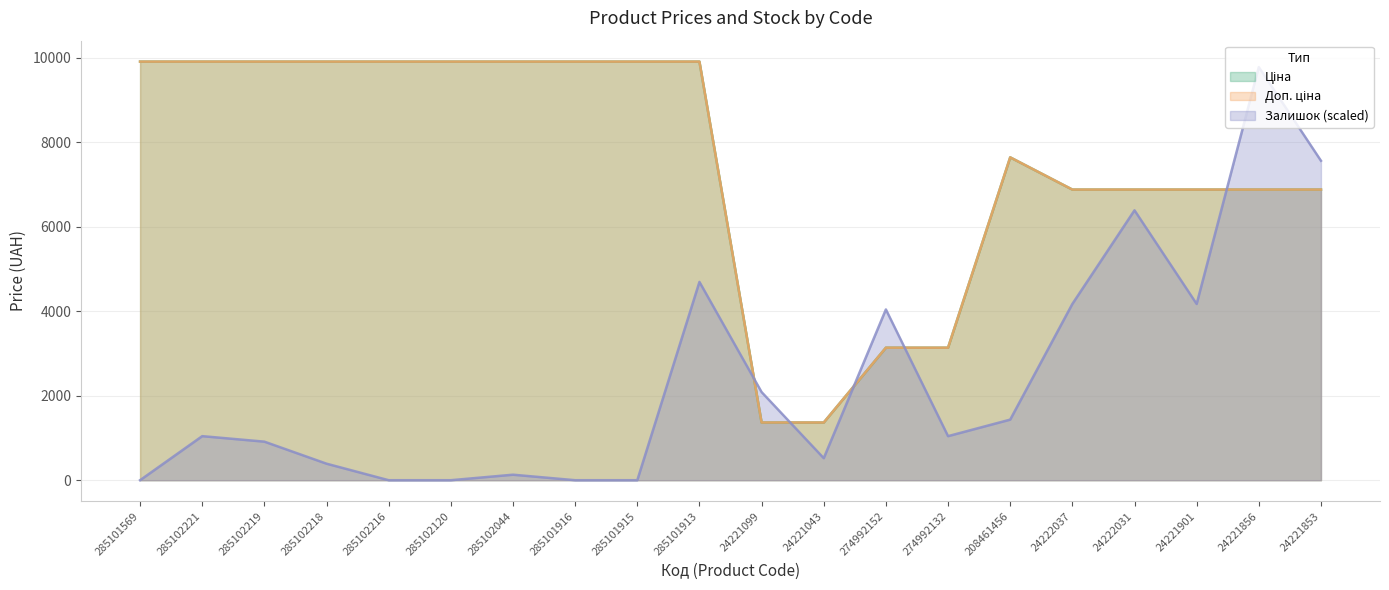

List the labels in order of Доп. ціна value, largest first.

285101569, 285102221, 285102219, 285102218, 285102216, 285102120, 285102044, 285101916, 285101915, 285101913, 208461456, 24222037, 24222031, 24221901, 24221856, 24221853, 274992152, 274992132, 24221099, 24221043